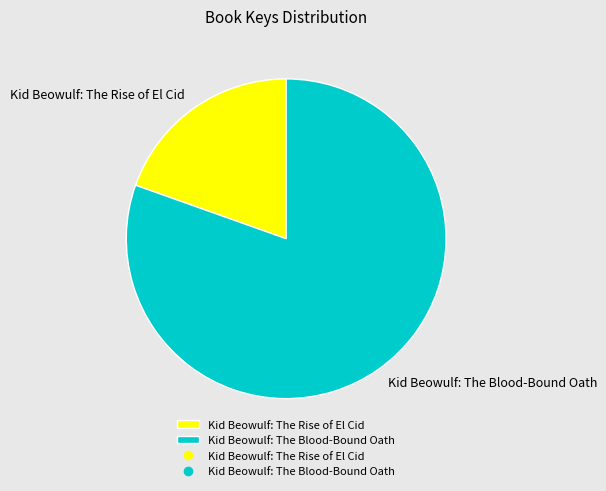

Count the number of slices in the pie.

2